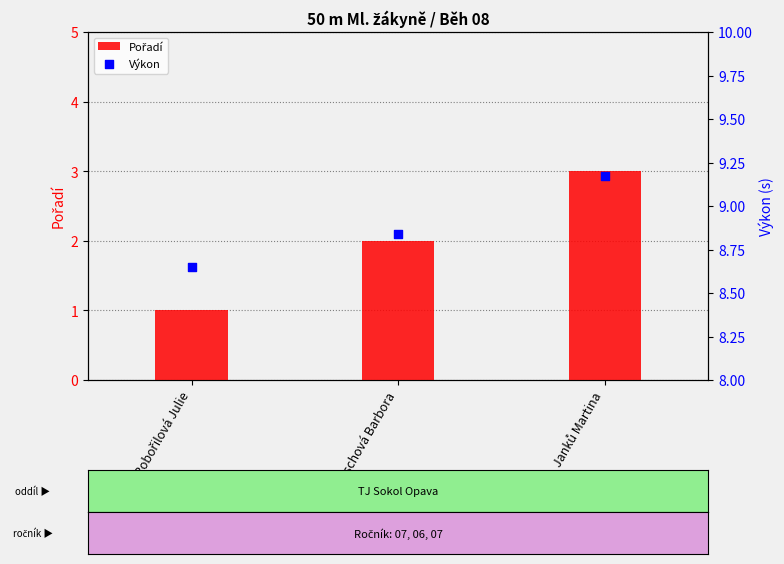

Which series has the largest total across all categories?

Výkon